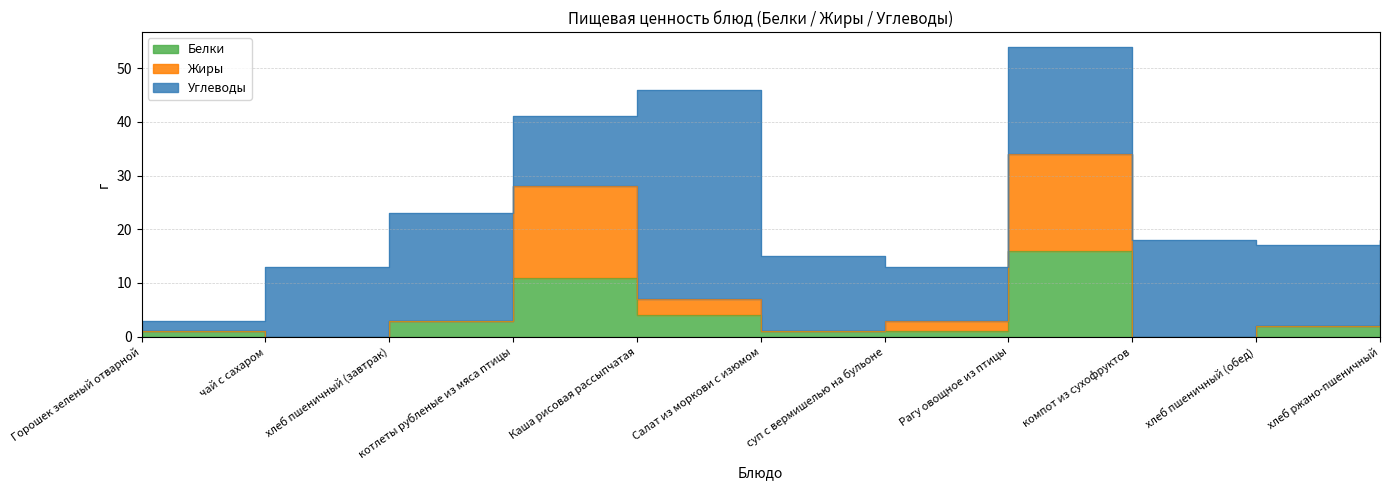

Rank the categories by Белки value from lowest to highest.

чай с сахаром, компот из сухофруктов, Горошек зеленый отварной, Салат из моркови с изюмом, суп с вермишелью на бульоне, хлеб пшеничный (обед), хлеб пшеничный (завтрак), хлеб ржано-пшеничный, Каша рисовая рассыпчатая, котлеты рубленые из мяса птицы, Рагу овощное из птицы